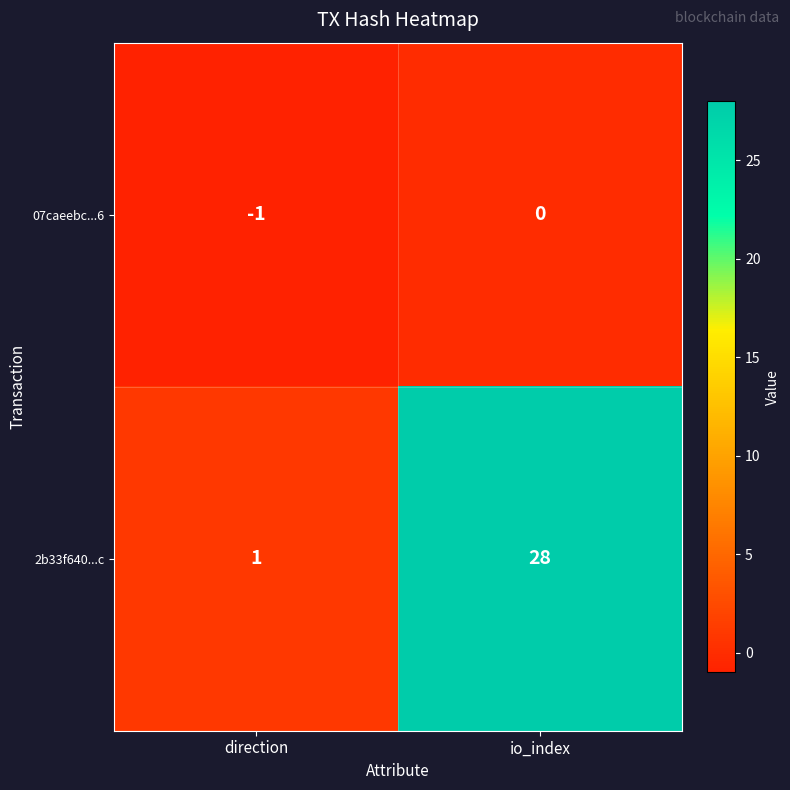

Rank the series by their maximum value, from highest to lowest.

2b33f640...c, 07caeebc...6